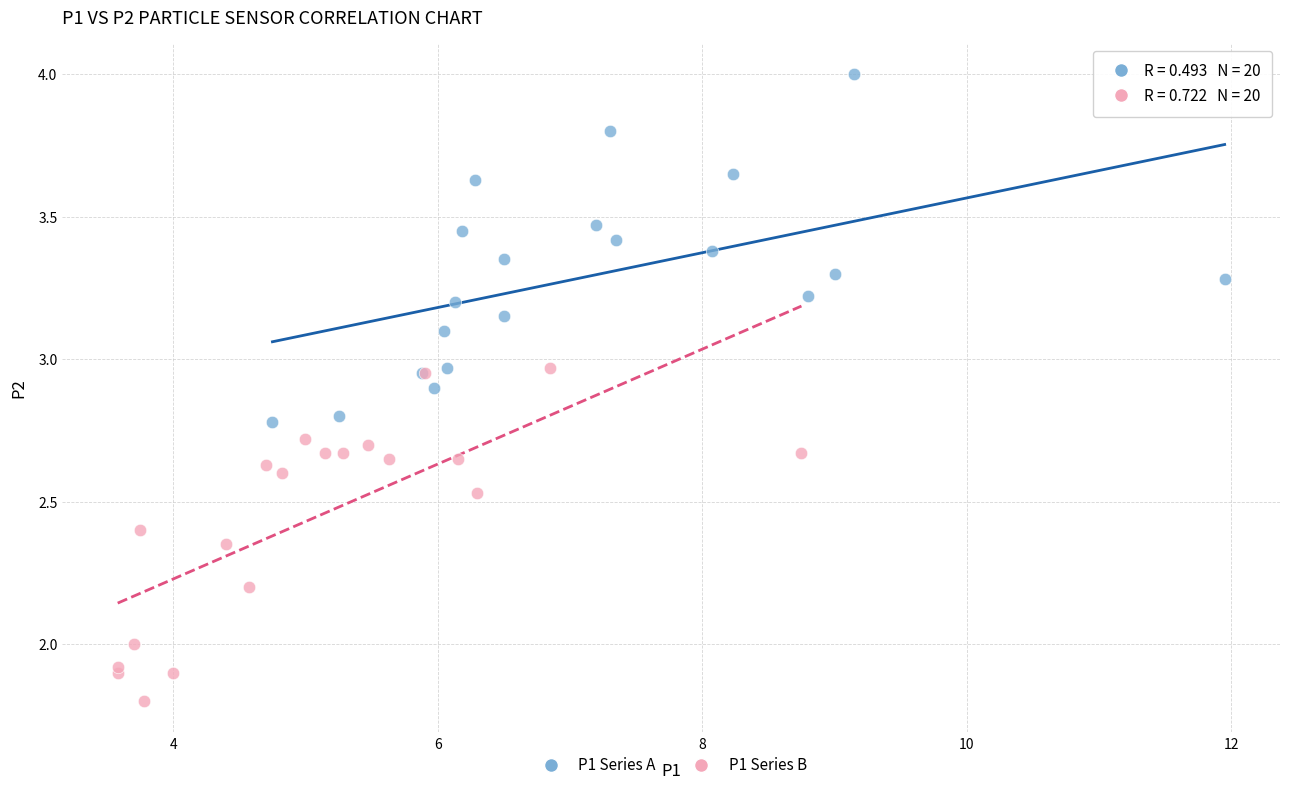

What are all the series names shown in the legend?

P1 Series A, P1 Series B